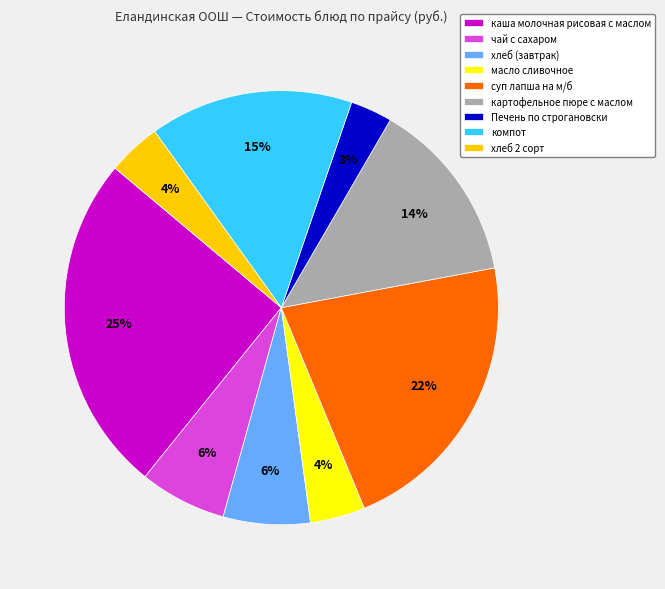

To the nearest percent, what portion does хлеб (завтрак) represent?

6%